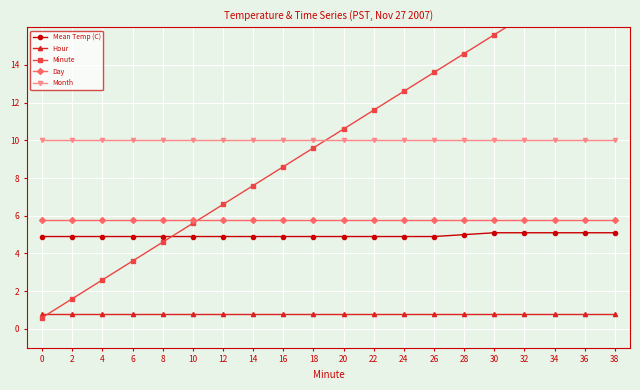

Which series has the widest spread of values?

Minute